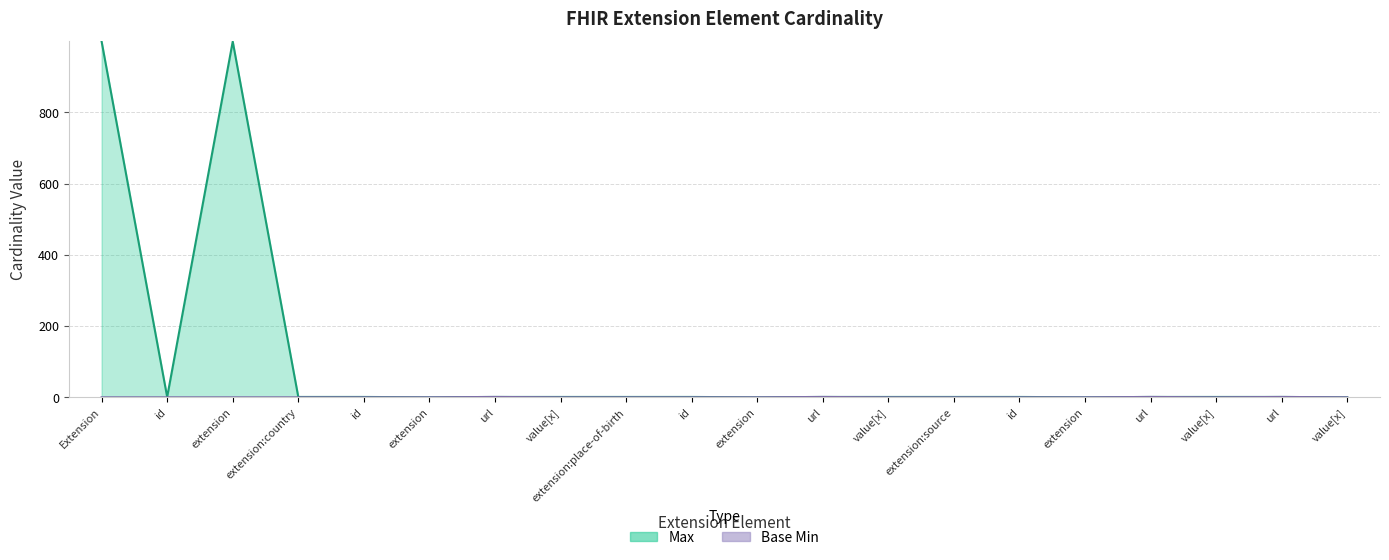

Rank the categories by Base Min value from lowest to highest.

Extension, id, extension, extension:country, id, extension, value[x], extension:place-of-birth, id, extension, value[x], extension:source, id, extension, value[x], value[x], url, url, url, url